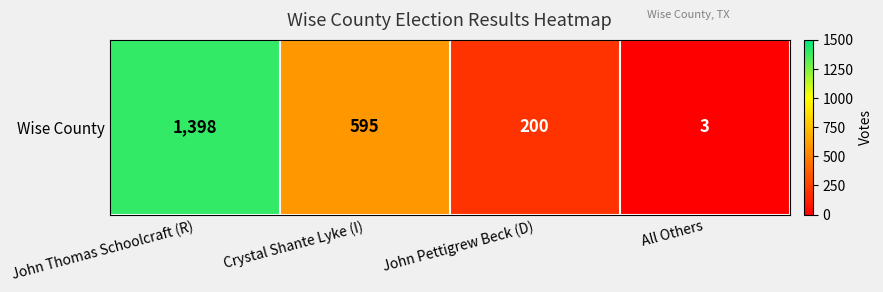

What is the approximate value at John Thomas Schoolcraft (R), to the nearest 50?

1400